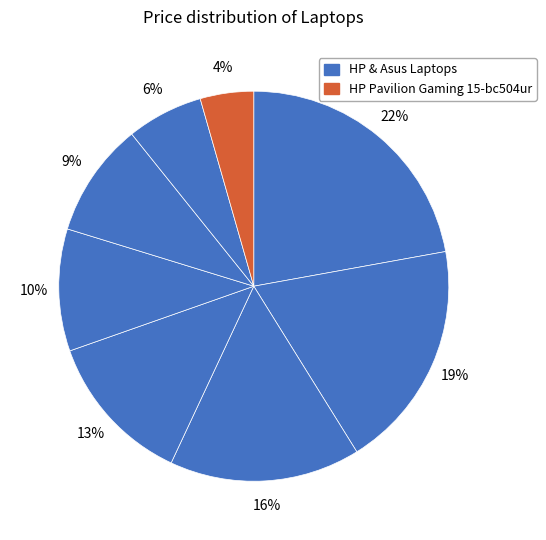

Does any single category account for the majority?

No